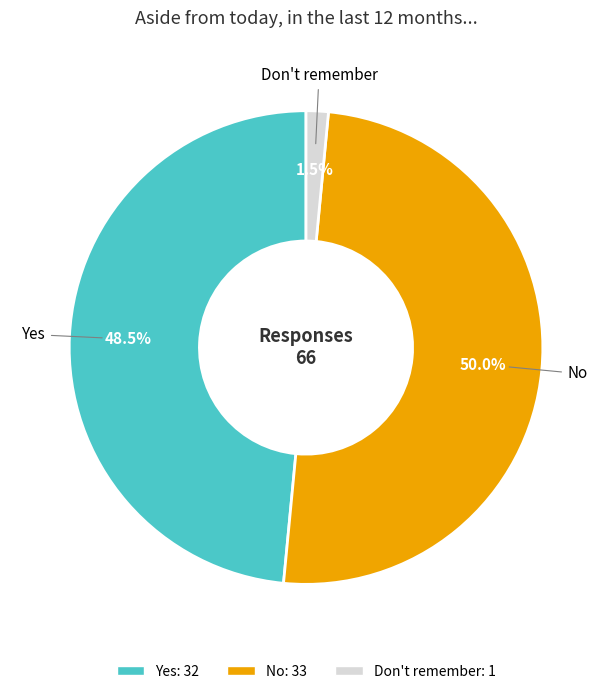

Combined, what portion of the pie is Yes and Don't remember?

50.0%